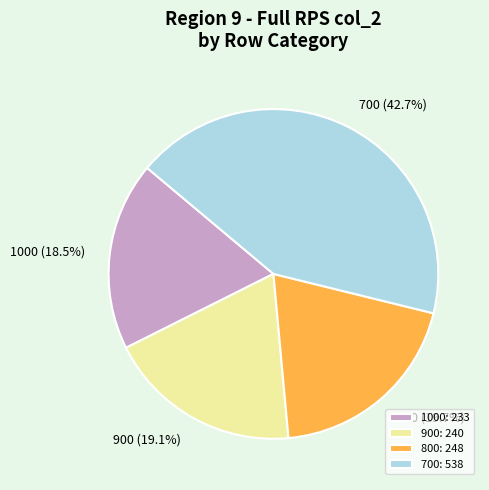

To the nearest percent, what is the average slice percentage?

25%